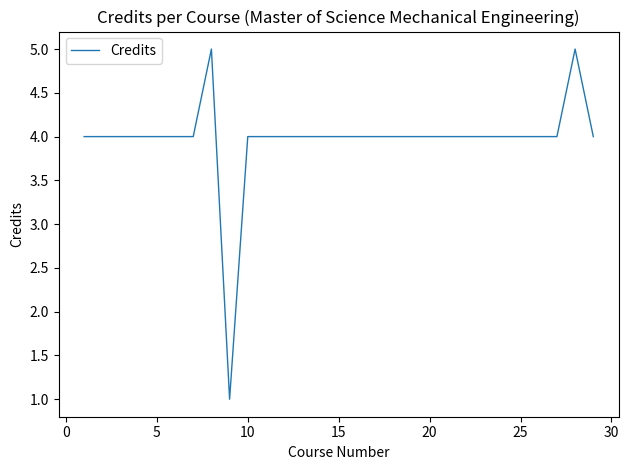

Reading left to right, what are all the values shown in this chart?

4	4	4	4	4	4	4	5	1	4	4	4	4	4	4	4	4	4	4	4	4	4	4	4	4	4	4	5	4